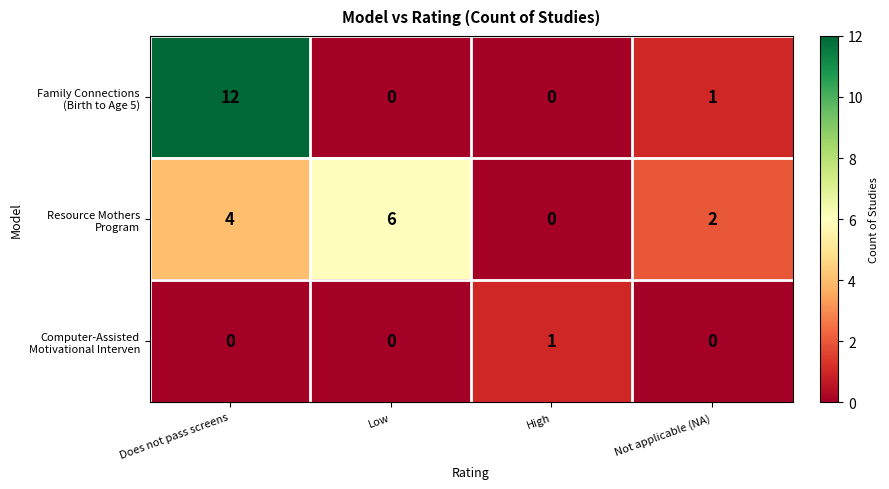

Which category has the highest value across all series?

Does not pass screens